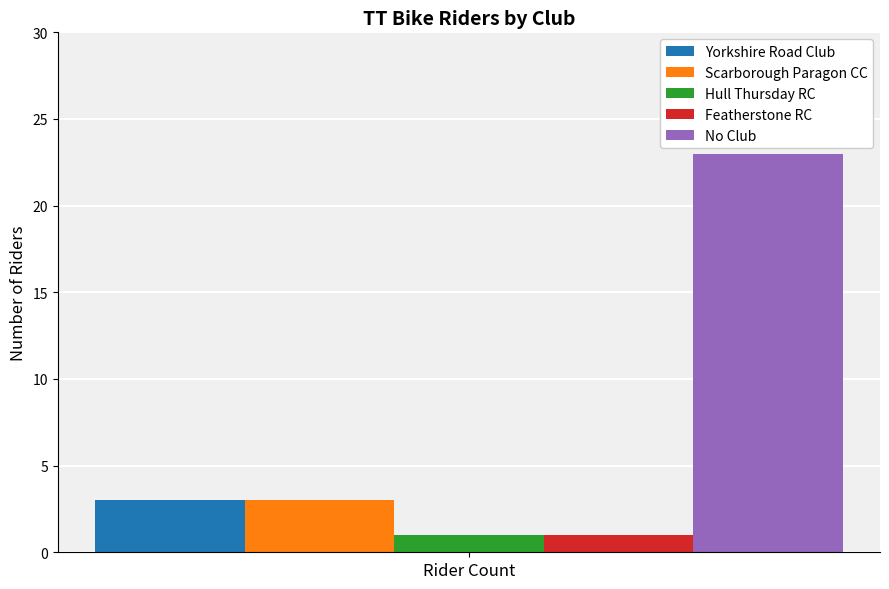

How many groups of bars are there?

1